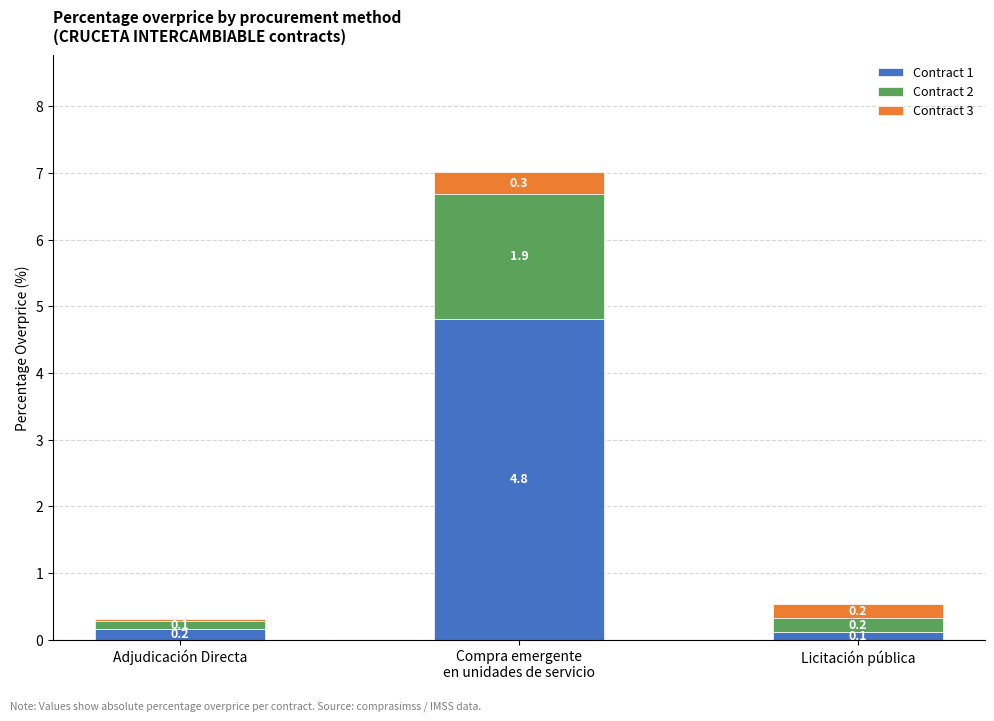

Which category has the lowest value in the Contract 1 series?

Licitación pública